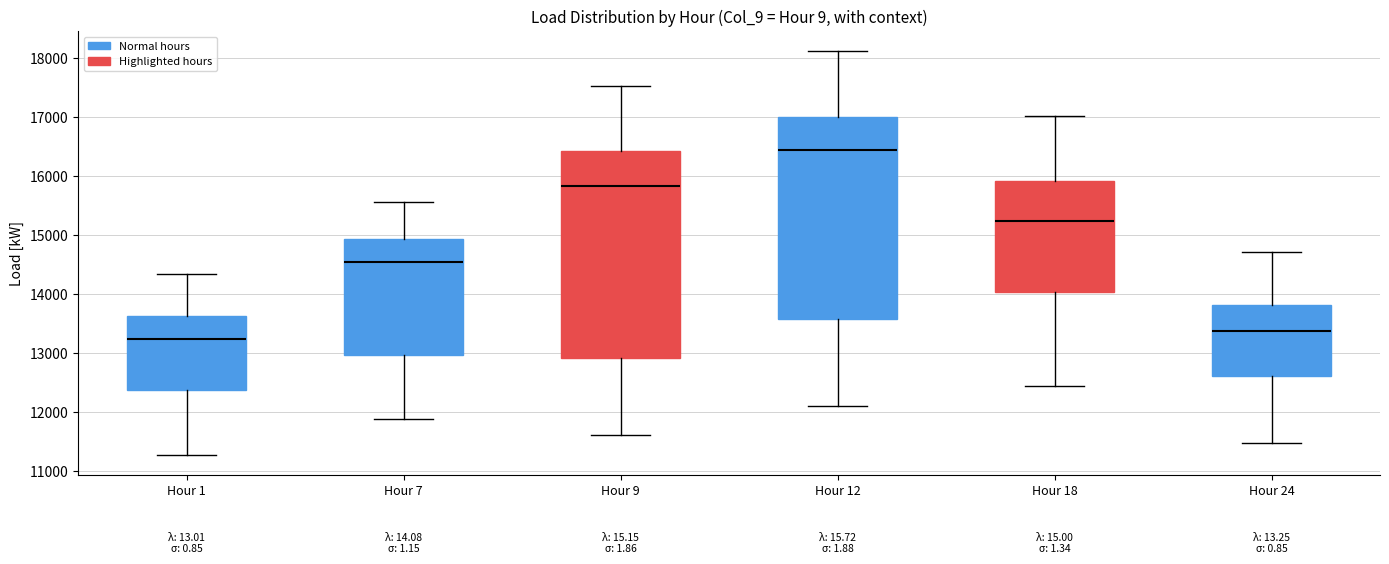

Where does the upper whisker of the box for Hour 12 end on the y-axis? The values are not printed on the chart, so give them approximately, as read against the axis.

18100